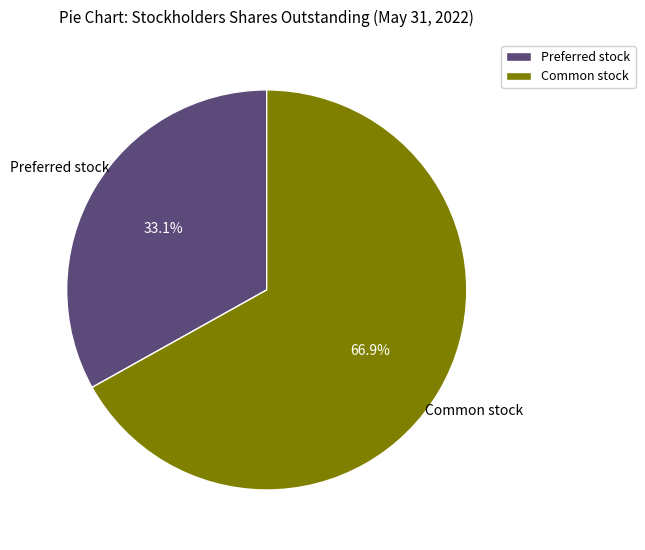

How many segments does this pie chart have?

2